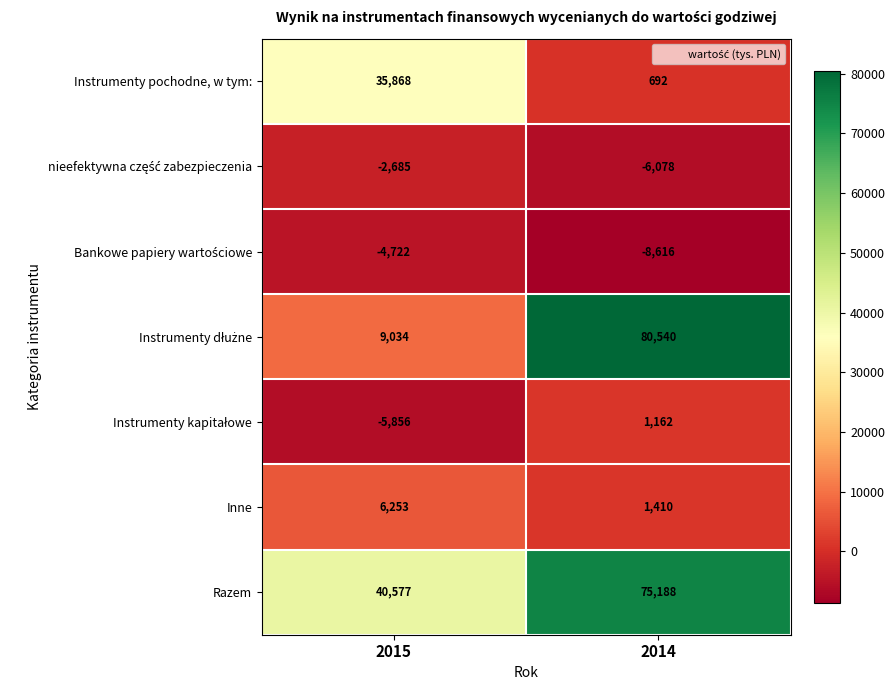

True or false: Inne has a value of 6253 at 2015.

True